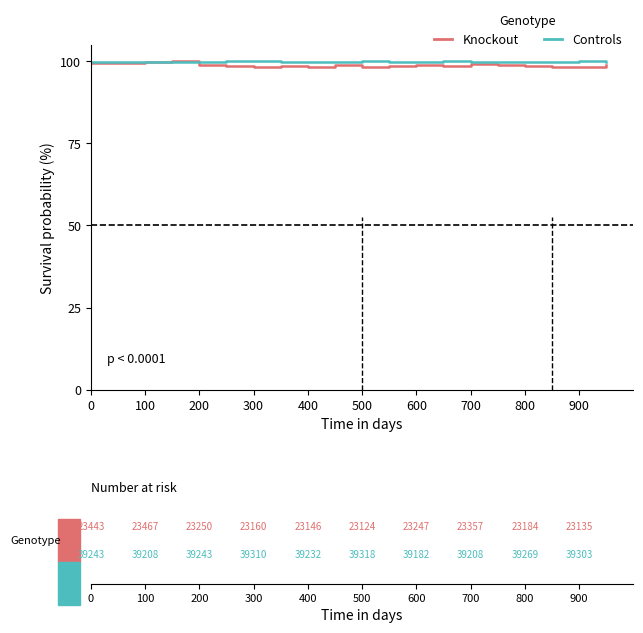

What is the minimum value for Controls?

99.6